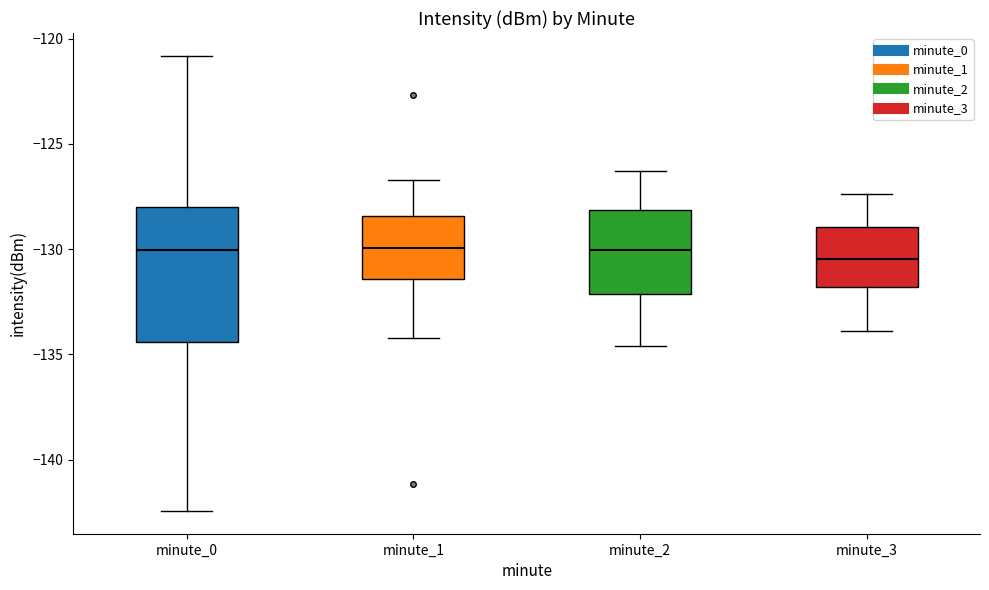

Where is the lower edge of the box for minute_2 on the y-axis? The values are not printed on the chart, so give them approximately, as read against the axis.

-132.0